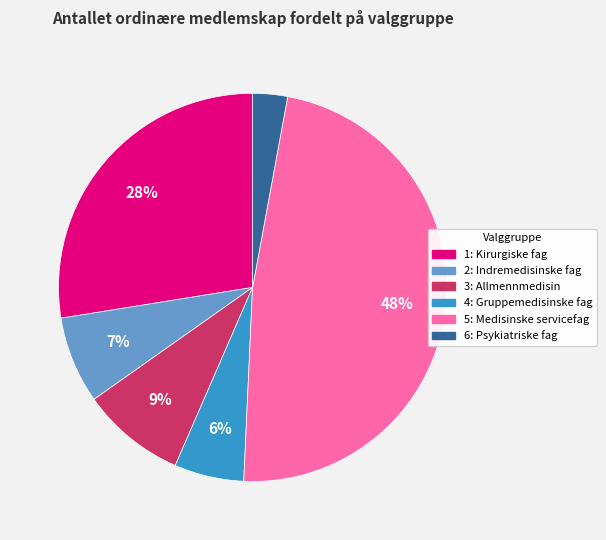

Between 4: Gruppemedisinske fag and 6: Psykiatriske fag, which is larger?

4: Gruppemedisinske fag